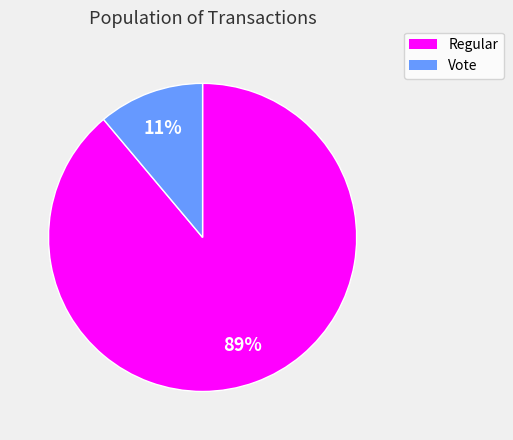

Count the number of slices in the pie.

2